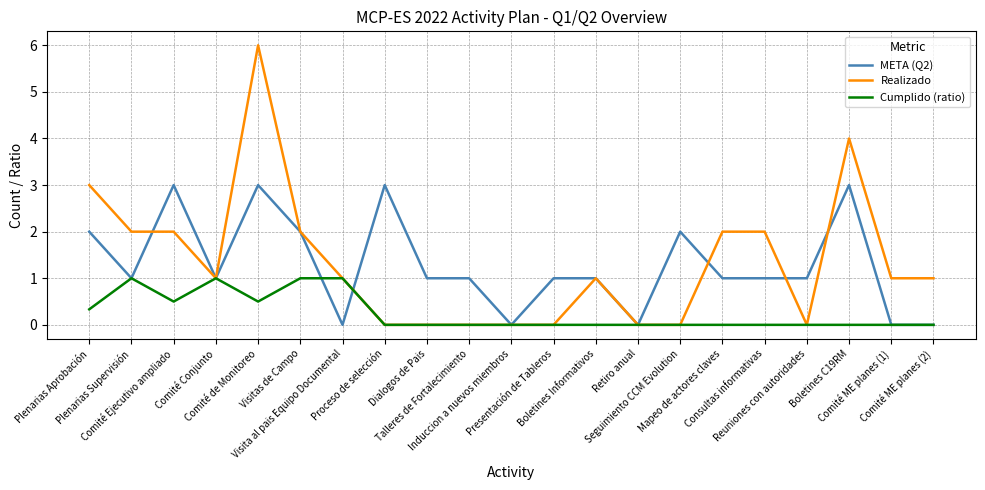

How many lines are shown in the chart?

3